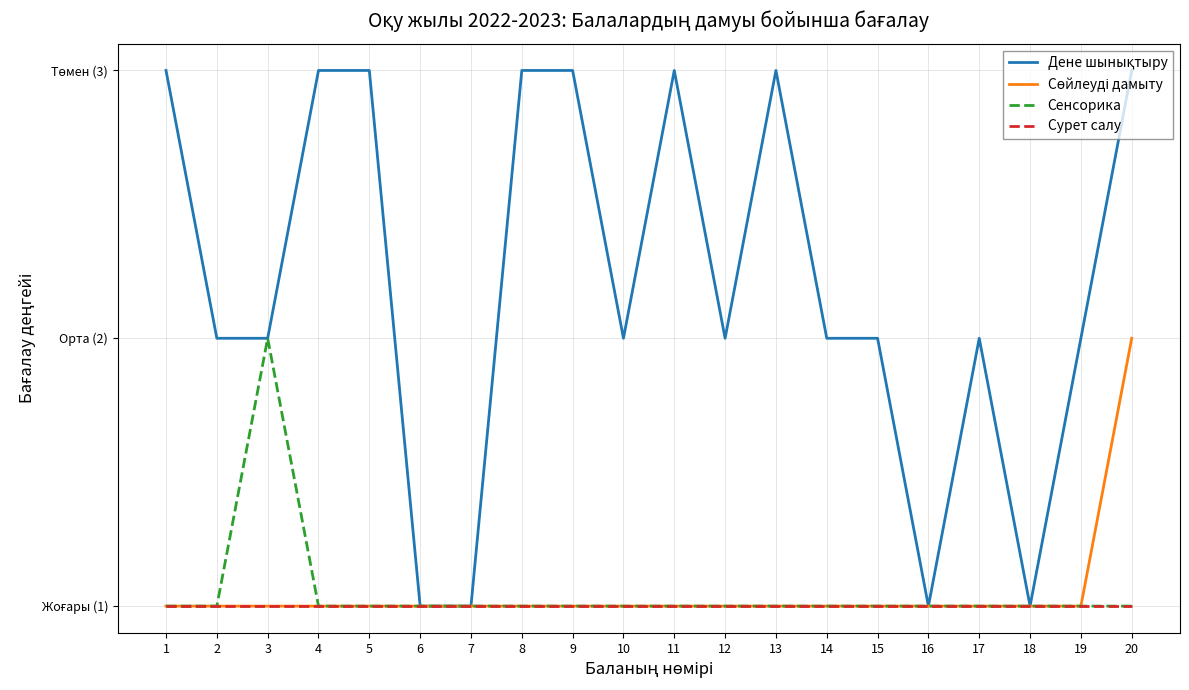

Reading left to right, what are all the values shown in this chart?

Дене шынықтыру: 1=3	2=2	3=2	4=3	5=3	6=1	7=1	8=3	9=3	10=2	11=3	12=2	13=3	14=2	15=2	16=1	17=2	18=1	19=2	20=3
Сөйлеуді дамыту: 1=1	2=1	3=1	4=1	5=1	6=1	7=1	8=1	9=1	10=1	11=1	12=1	13=1	14=1	15=1	16=1	17=1	18=1	19=1	20=2
Сенсорика: 1=1	2=1	3=2	4=1	5=1	6=1	7=1	8=1	9=1	10=1	11=1	12=1	13=1	14=1	15=1	16=1	17=1	18=1	19=1	20=1
Сурет салу: 1=1	2=1	3=1	4=1	5=1	6=1	7=1	8=1	9=1	10=1	11=1	12=1	13=1	14=1	15=1	16=1	17=1	18=1	19=1	20=1